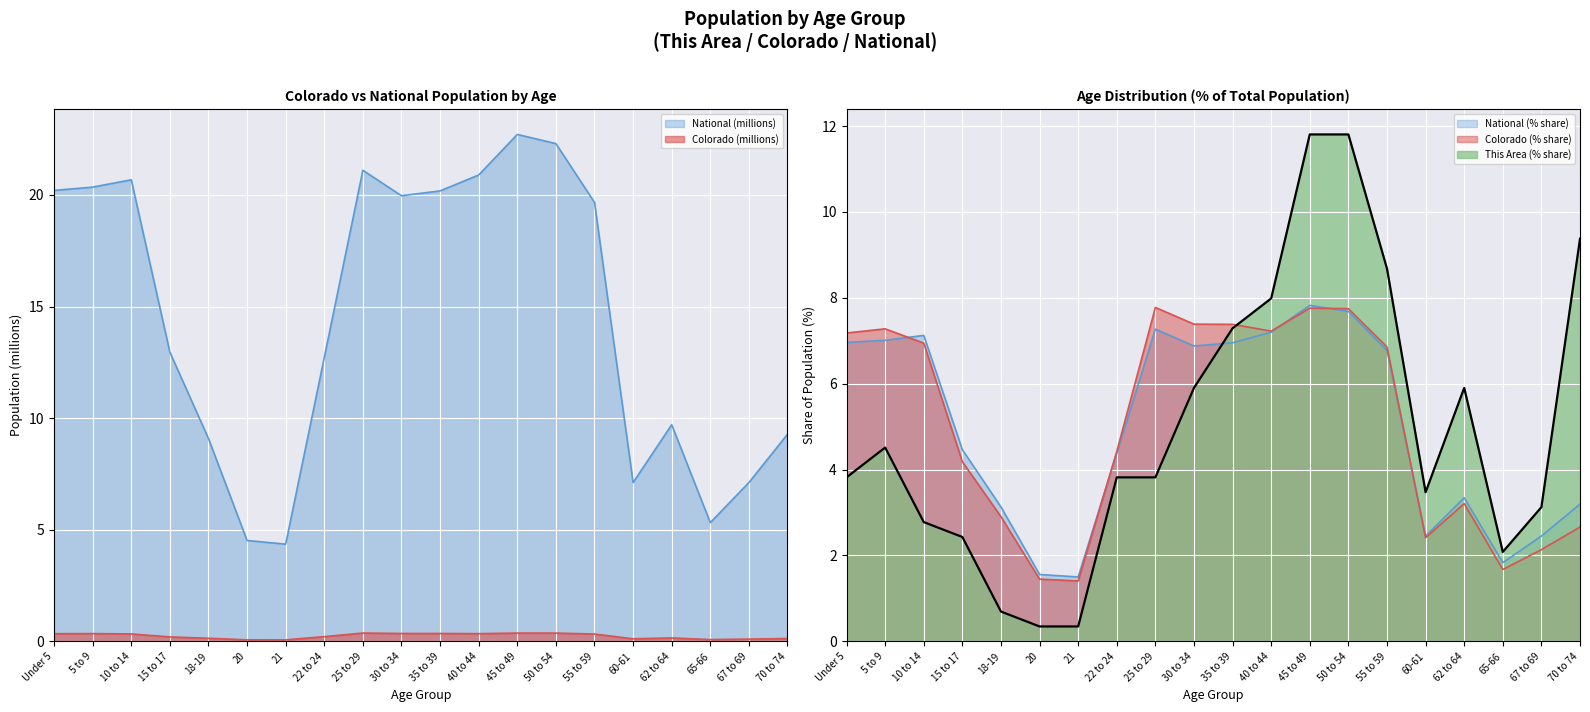

Between Under 5 and 15 to 17, which is larger?

Under 5